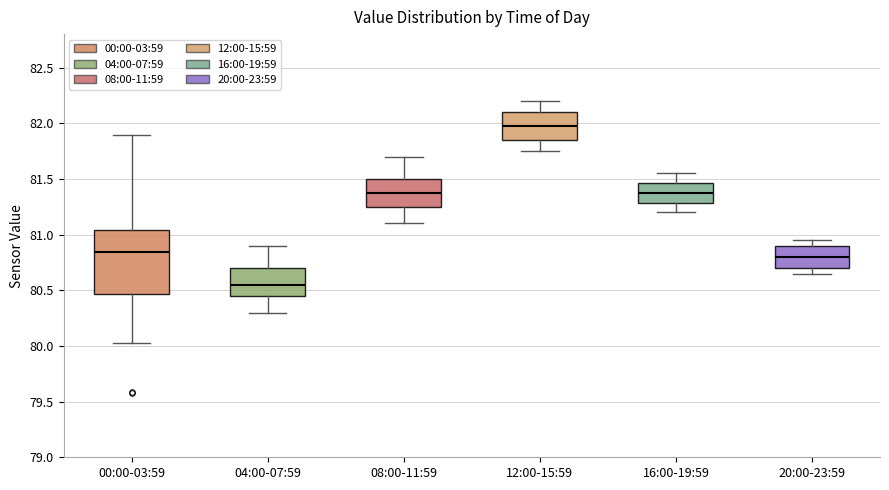

Reading left to right, transcribe this box plot: for each box, give where its median line is, the range the box spans, and where its two whiskers end, as read against the y-axis. The values are not printed on the chart, so give them approximately, as read against the axis.

00:00-03:59: median 80.85, box 80.45 to 81.05, whiskers 80.05 to 81.90
04:00-07:59: median 80.55, box 80.45 to 80.70, whiskers 80.30 to 80.90
08:00-11:59: median 81.40, box 81.25 to 81.50, whiskers 81.10 to 81.70
12:00-15:59: median 82.00, box 81.85 to 82.10, whiskers 81.75 to 82.20
16:00-19:59: median 81.40, box 81.30 to 81.45, whiskers 81.20 to 81.55
20:00-23:59: median 80.80, box 80.70 to 80.90, whiskers 80.65 to 80.95